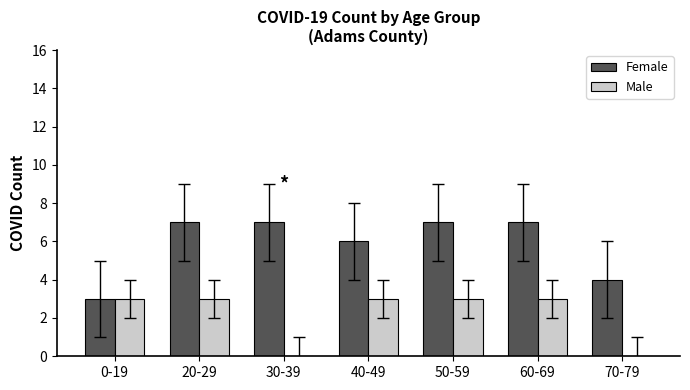

Is the value of Female at 0-19 greater than the value of Male at 30-39?

Yes